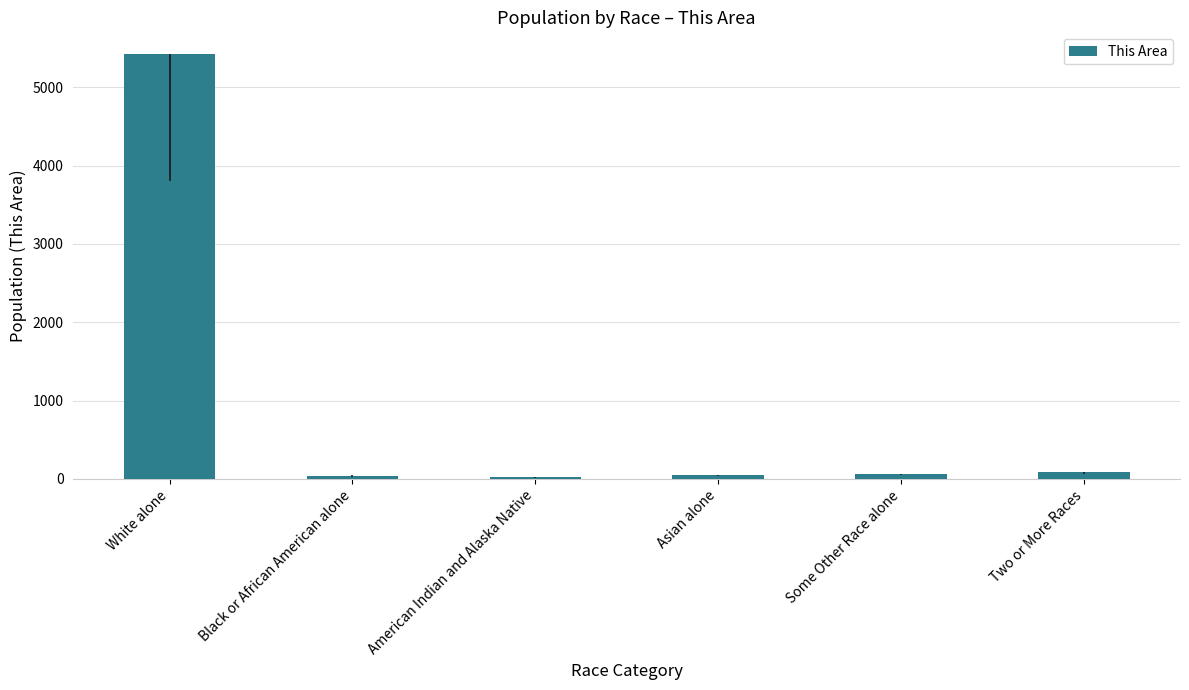

What is the label of the 2nd bar from the left?

Black or African American alone